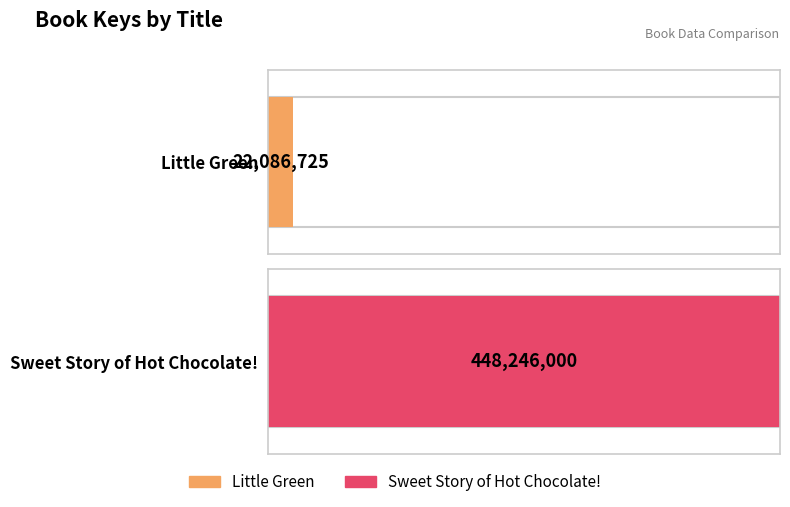

Count the values in the range 22086725 to 448246000.

2